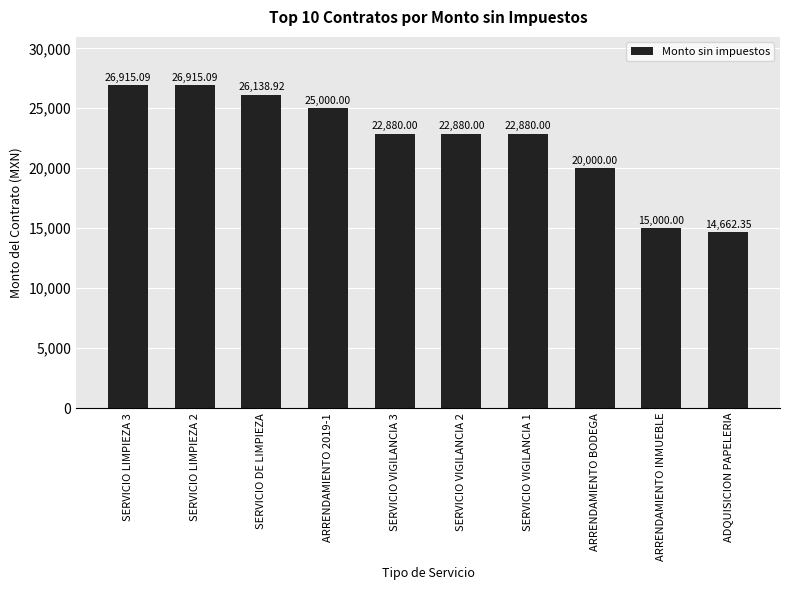

How many bars are there in total?

10